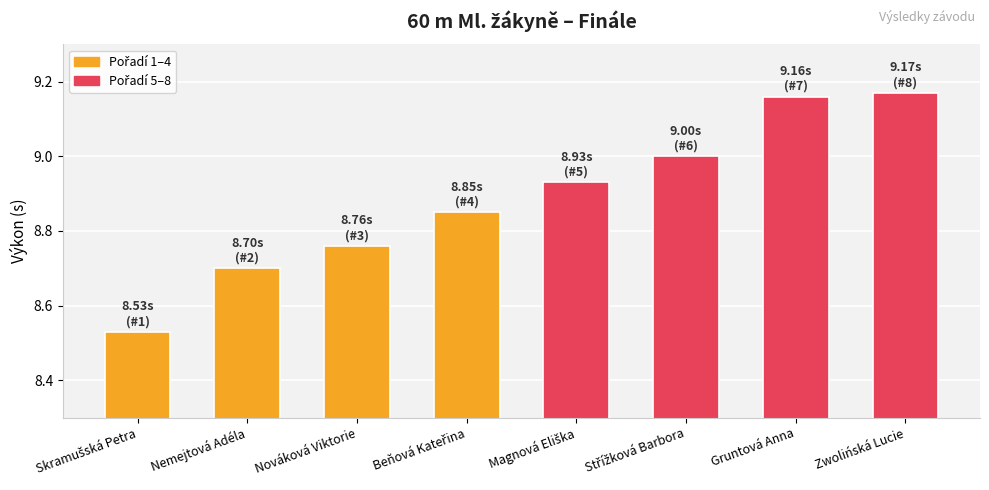

Does the chart contain stacked bars?

No